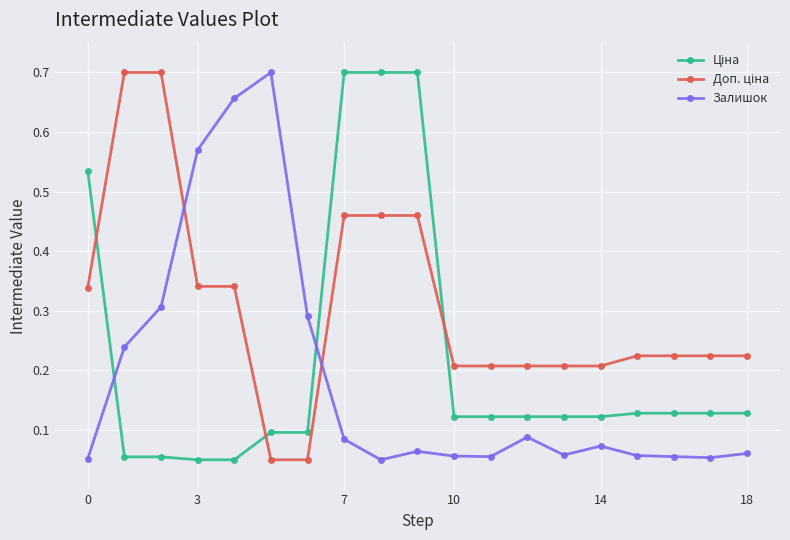

How many distinct data groups are displayed?

3